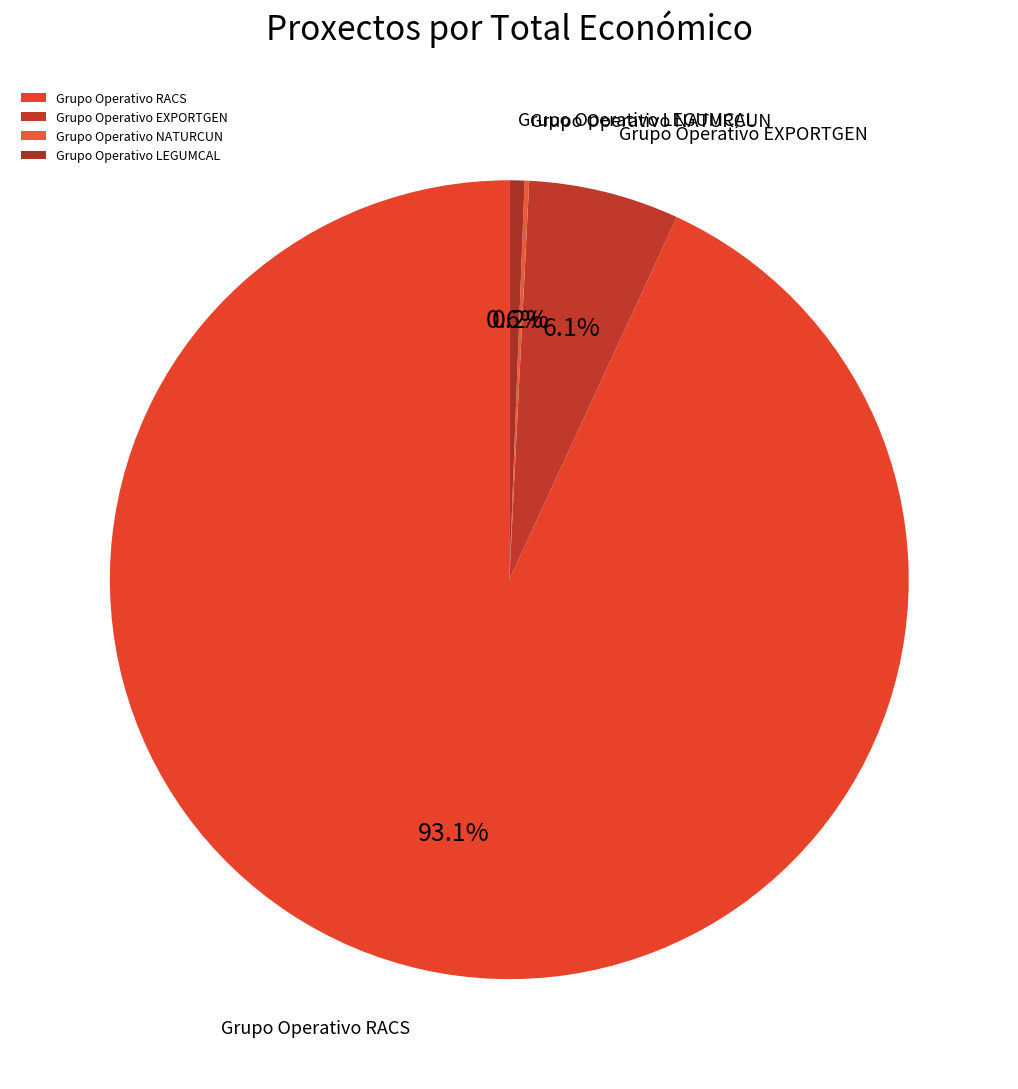

Which slice represents more than half of the pie?

Grupo Operativo RACS